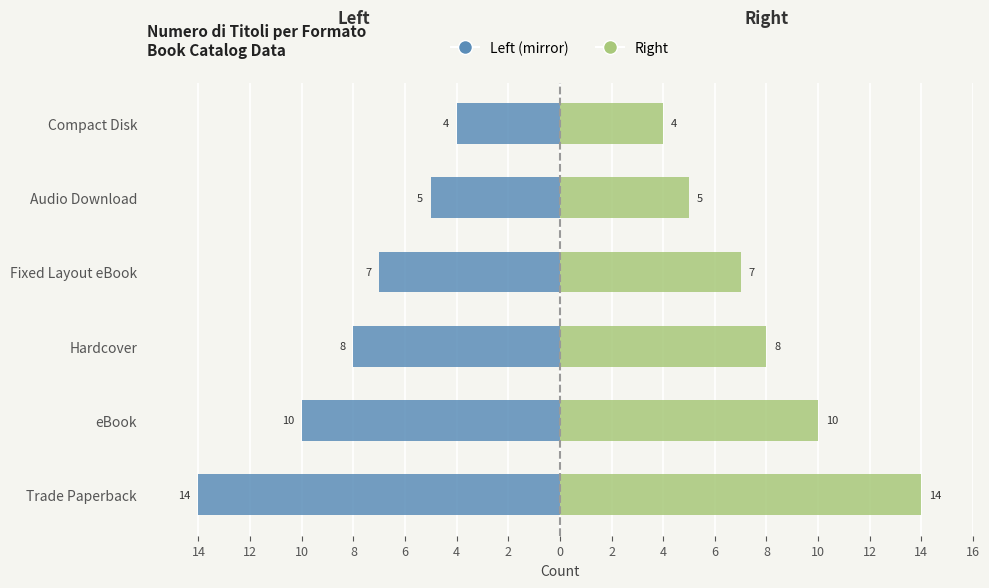

What is the average value of the Trade Paperback / eBook (Left) series?

-8